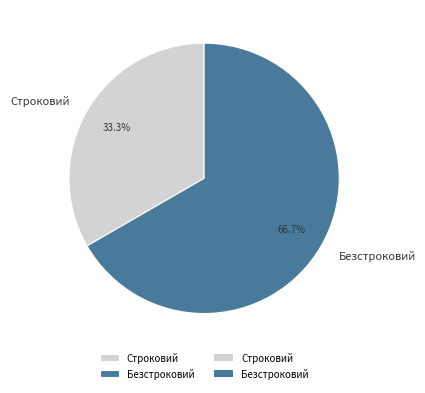

Which category accounts for the majority?

Безстроковий